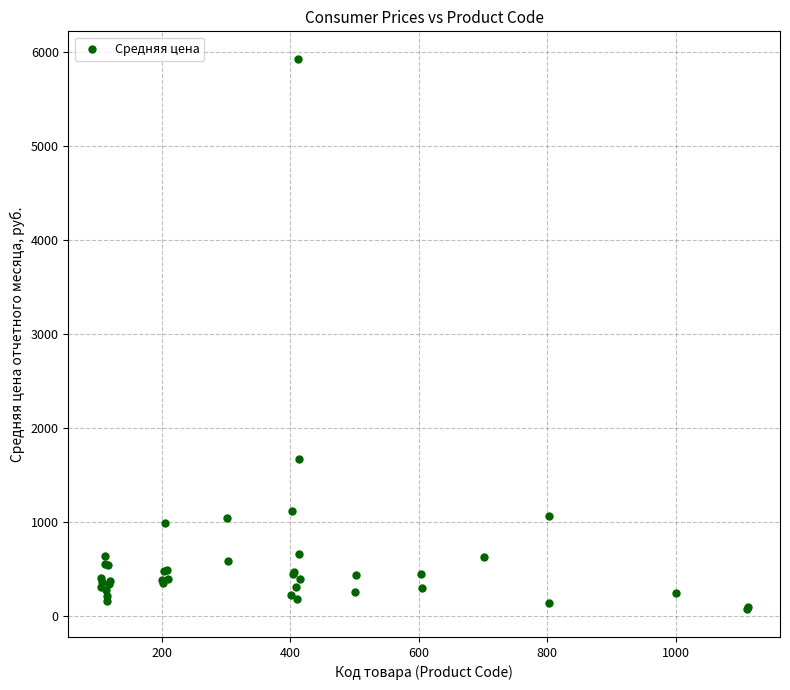

What Y value in the scatter plot is closest to 2994?

1661.7